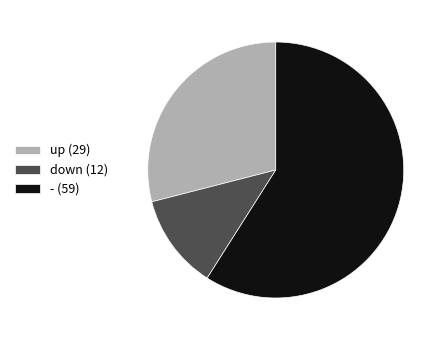

Which category has the biggest portion of the pie?

- (59)